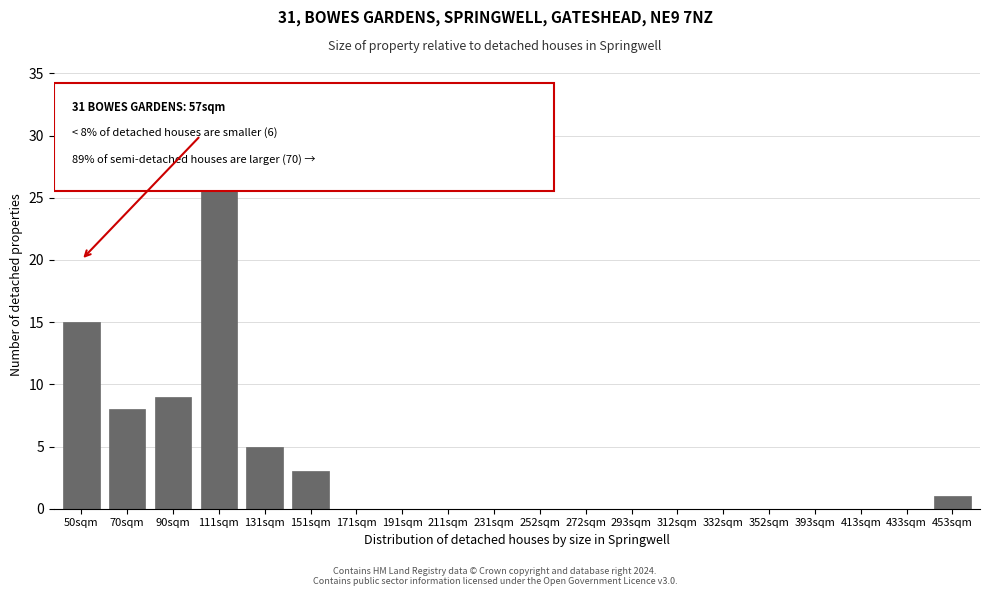

Reading left to right, list all the values displayed in this chart.

50sqm=15	70sqm=8	90sqm=9	111sqm=31	131sqm=5	151sqm=3	171sqm=0	191sqm=0	211sqm=0	231sqm=0	252sqm=0	272sqm=0	293sqm=0	312sqm=0	332sqm=0	352sqm=0	393sqm=0	413sqm=0	433sqm=0	453sqm=1